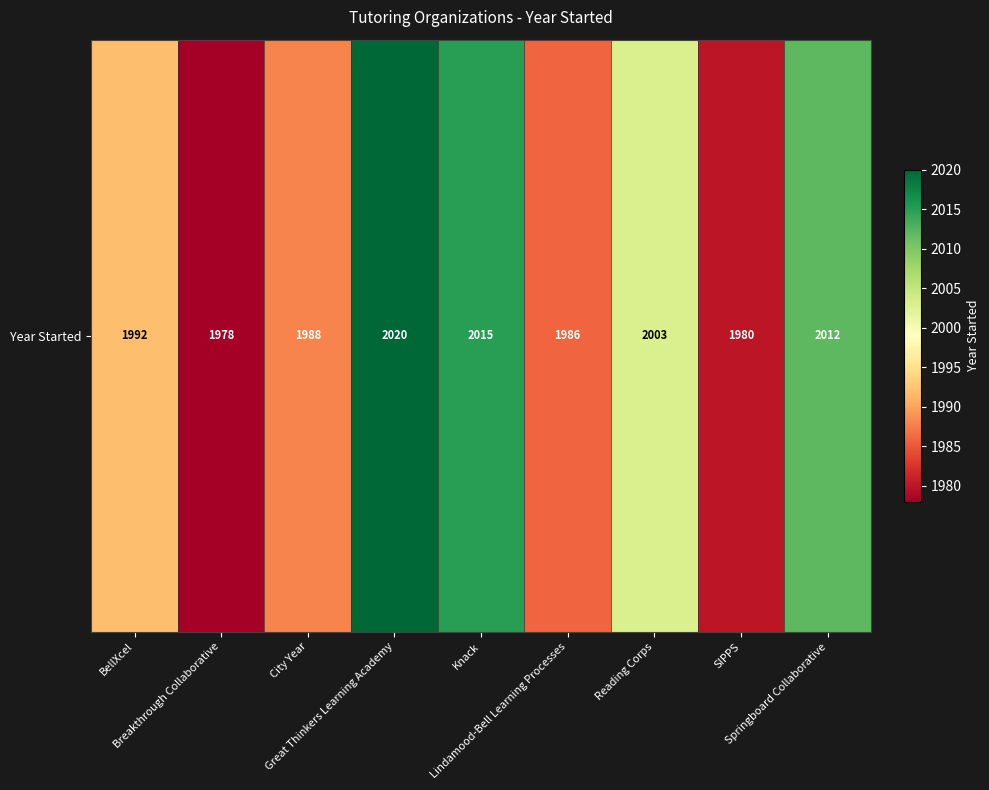

What is the change in value from Great Thinkers Learning Academy to Lindamood-Bell Learning Processes?

-34